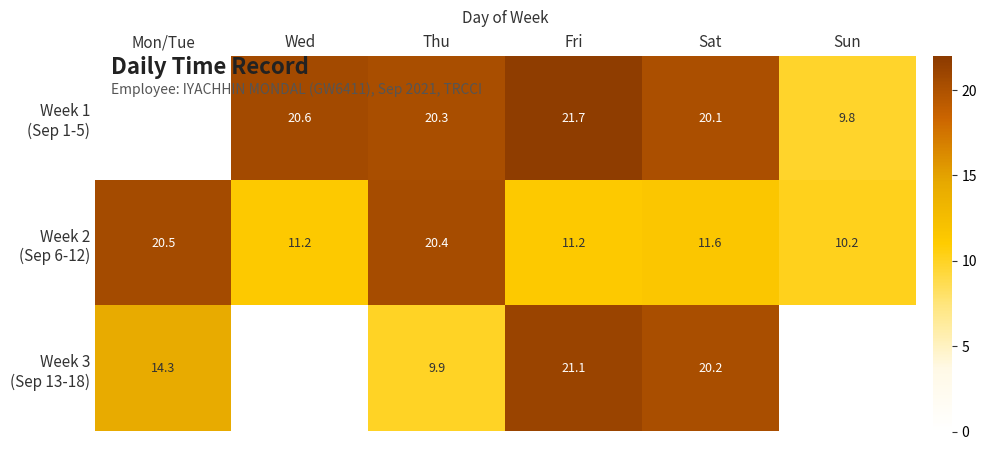

What is the difference between the highest and lowest values at Sat?

8.6